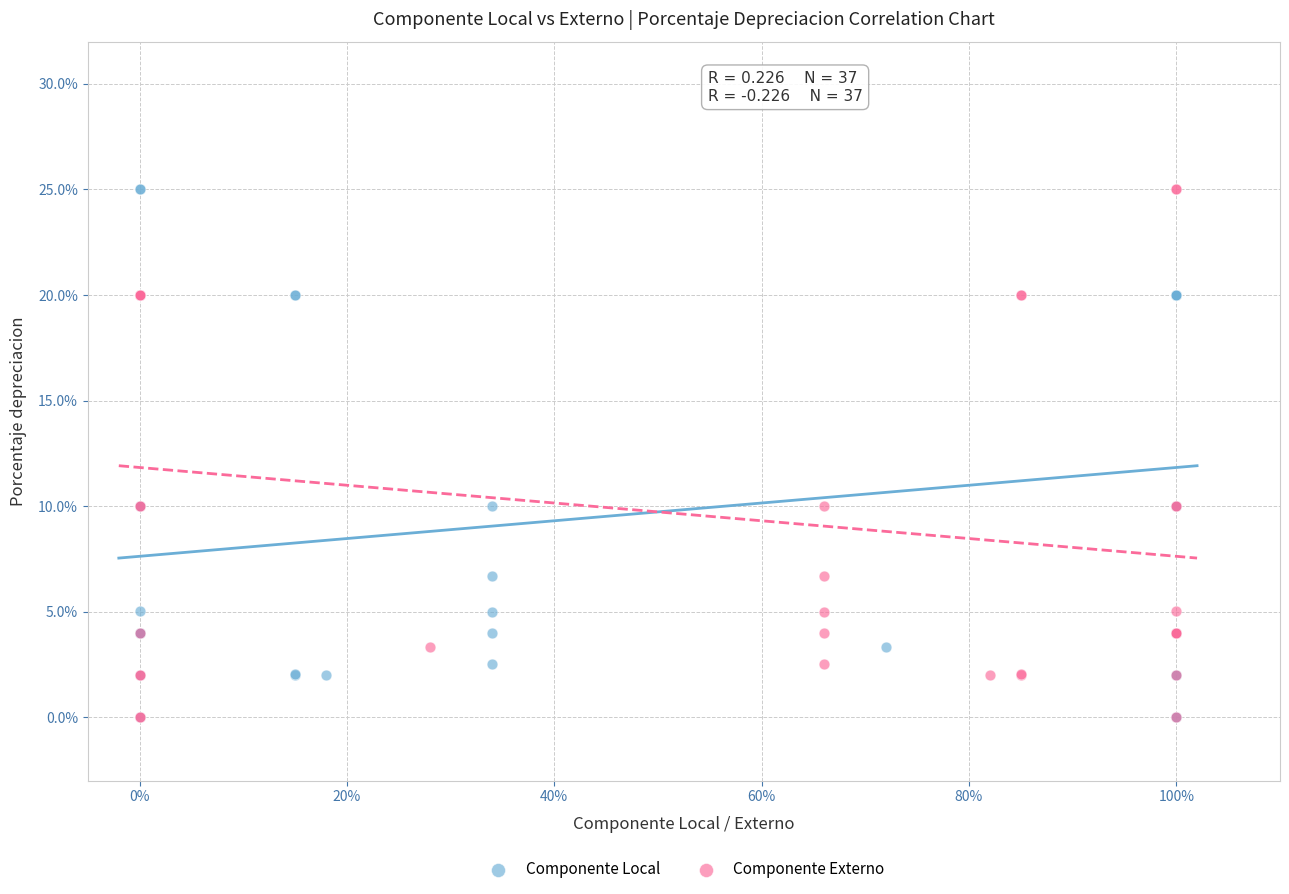

What are all the series names shown in the legend?

Componente Local, Componente Externo